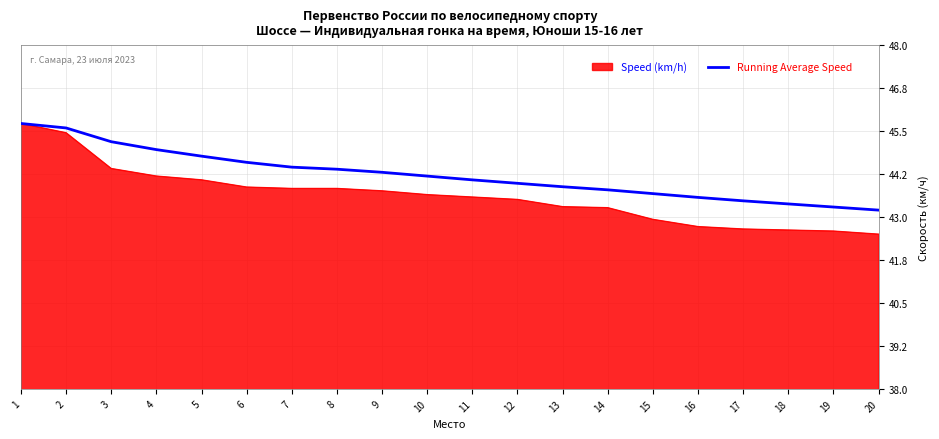

What is the smallest value displayed?

42.5